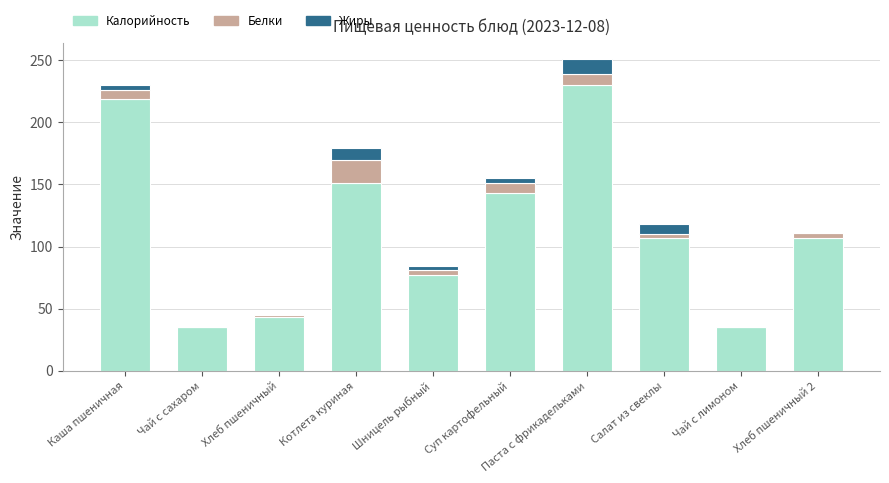

The Калорийность series shows 230 at Паста с фрикадельками. True or false?

True